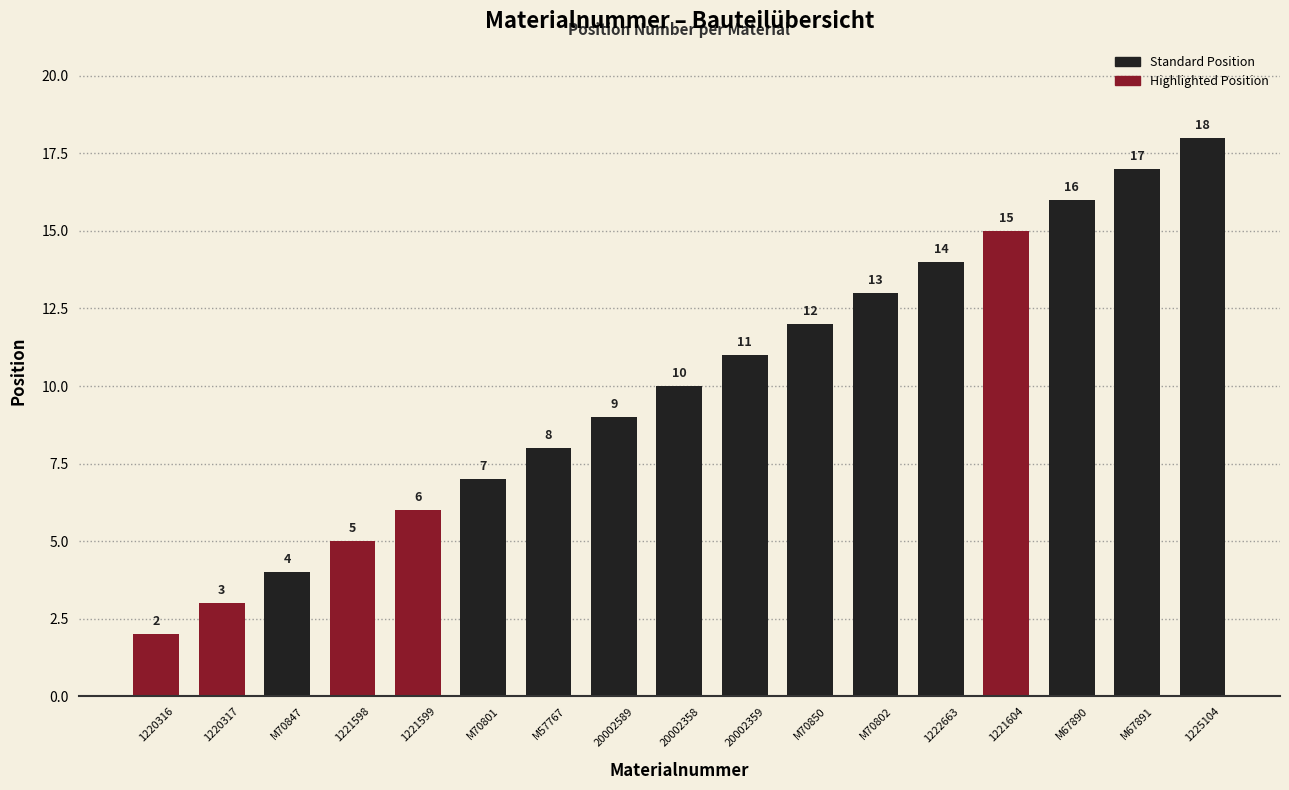

What is the sum of all values?

170